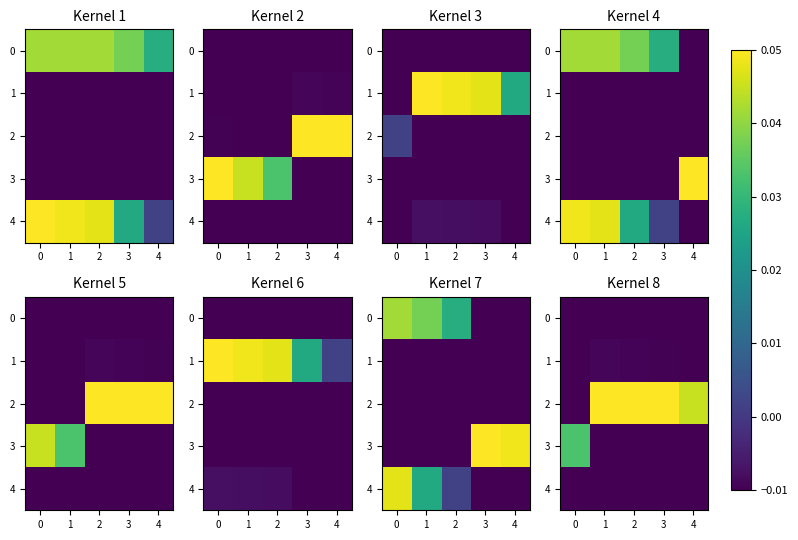

Is the value of 4 at 1 greater than the value of 3 at 3?

Yes